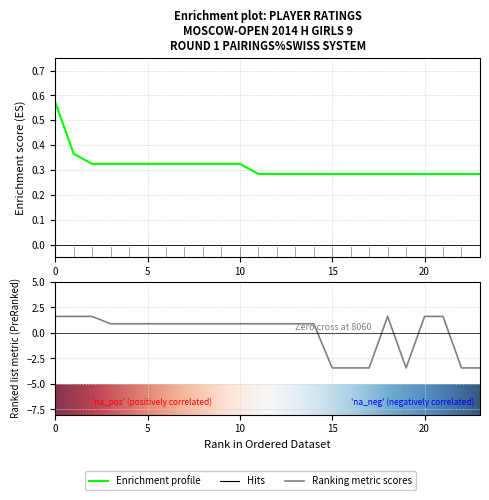

Which has a higher value, 8 or 22?

8